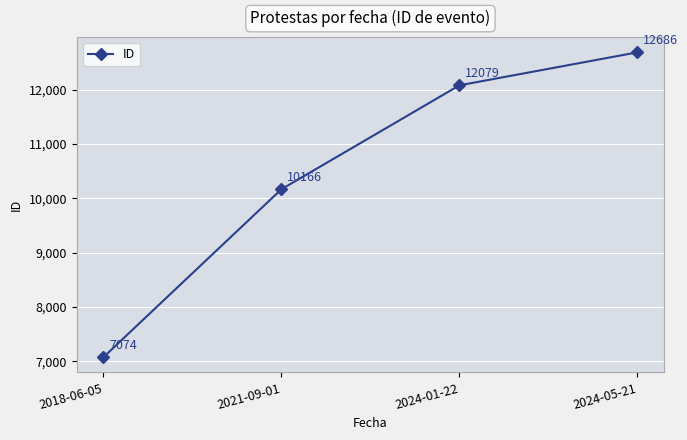

What position from the left is 2024-05-21?

4